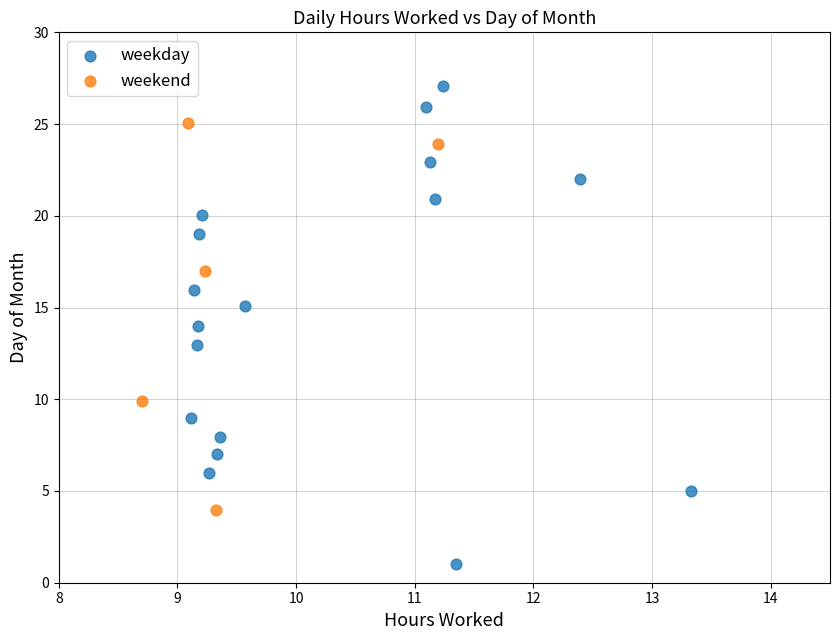

What are all the series names shown in the legend?

weekday, weekend